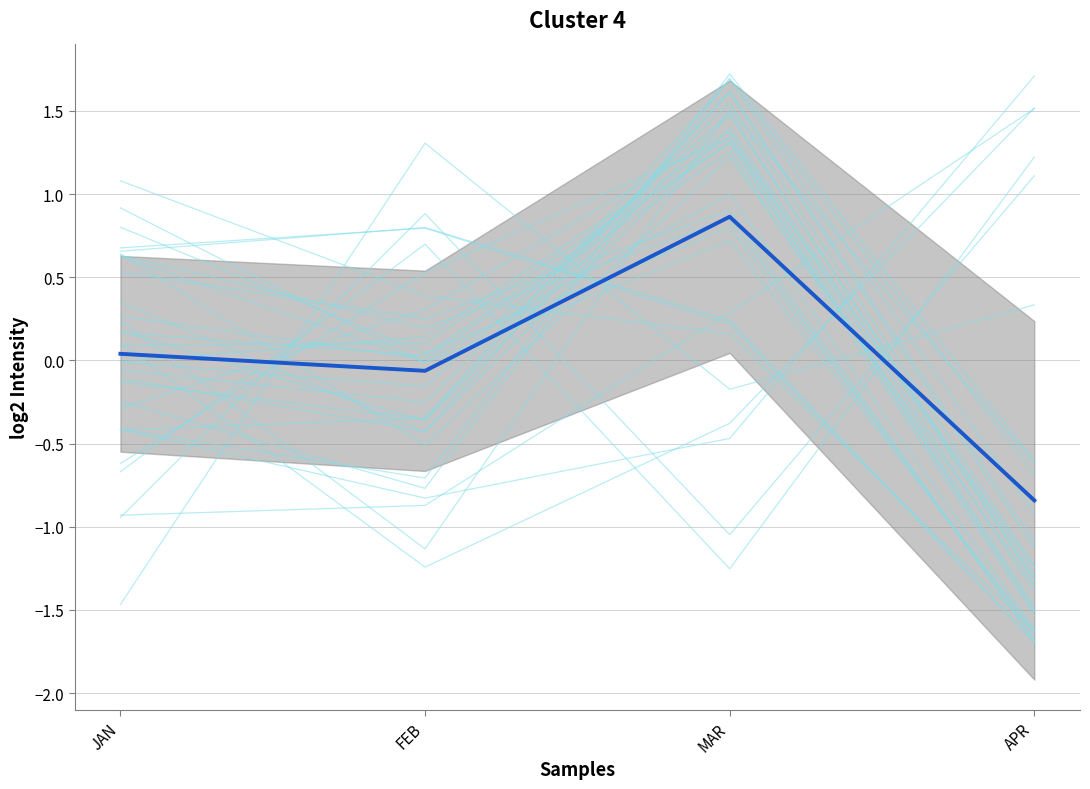

How many negative values are there?

2